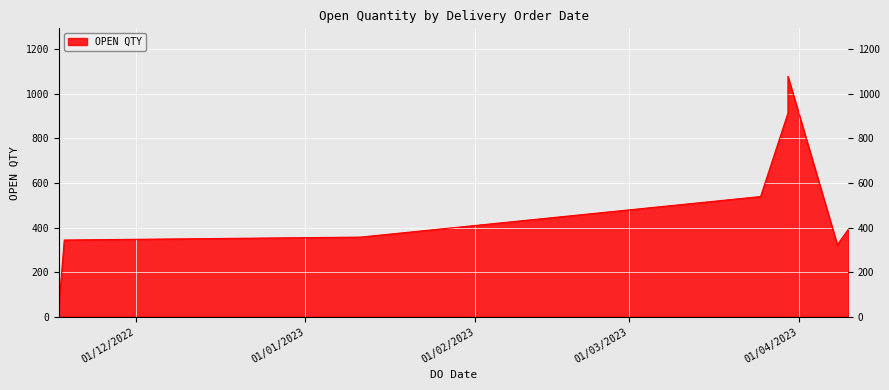

What is the maximum value shown in the chart?

1078